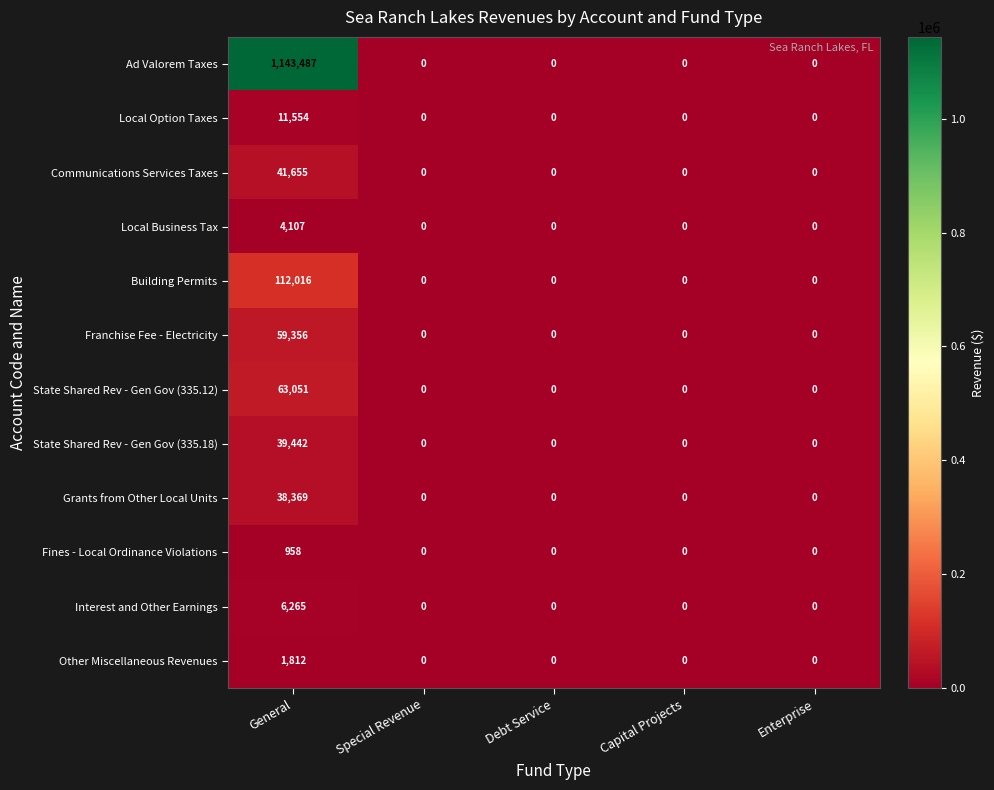

What is the sum of all Other Miscellaneous Revenues values?

1812